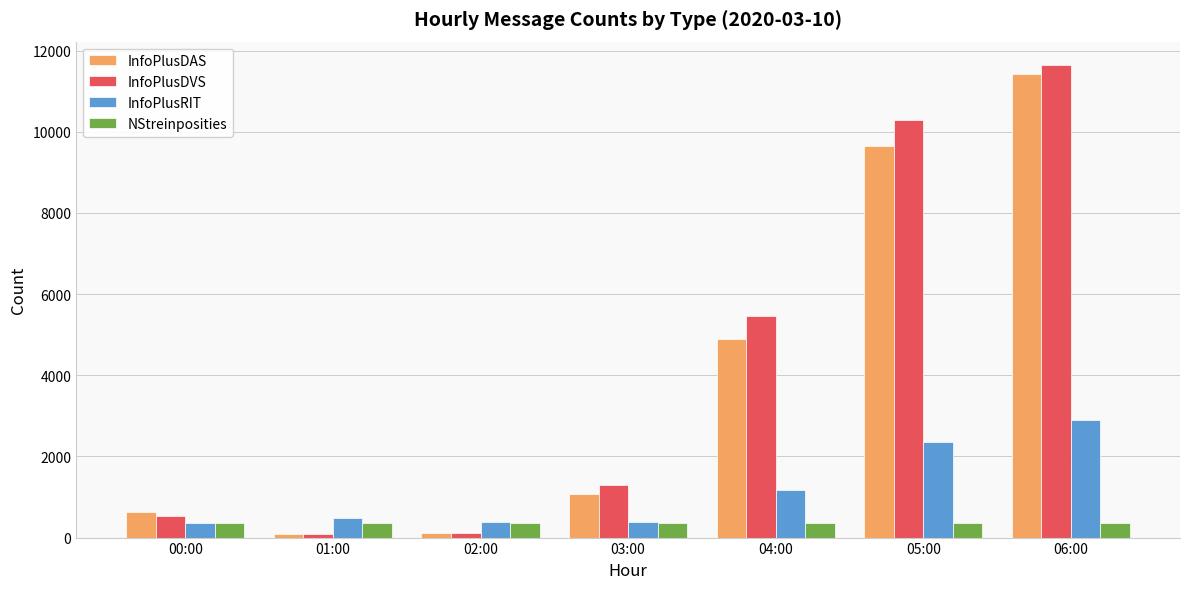

Is the value of NStreinposities at 06:00 greater than the value of InfoPlusRIT at 05:00?

No